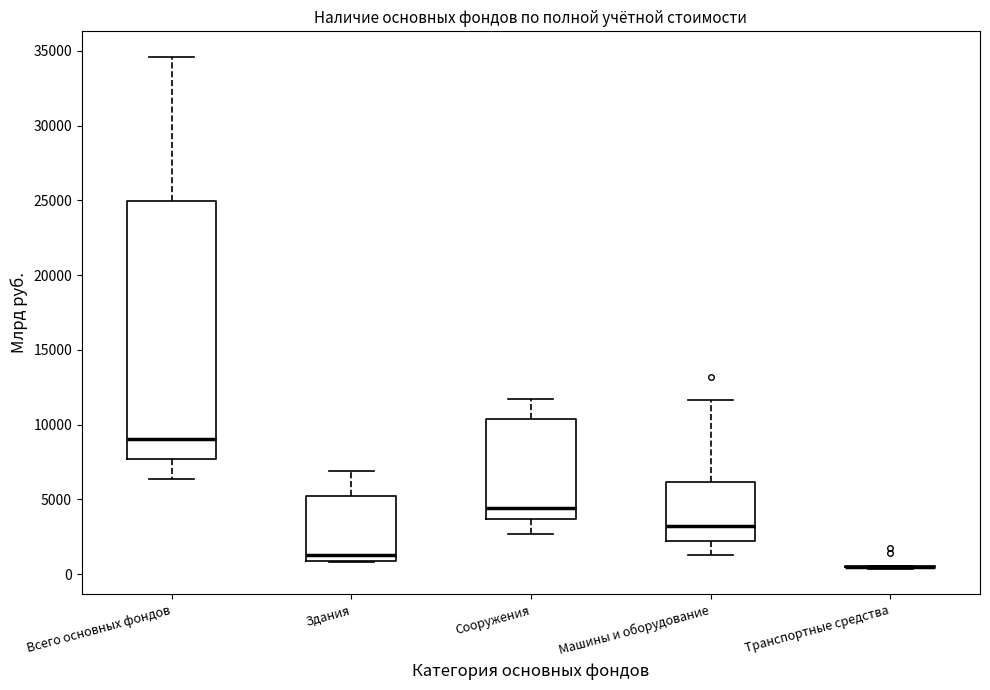

Comparing the boxes themselves (not the whiskers), which one is the tallest?

Всего основных фондов